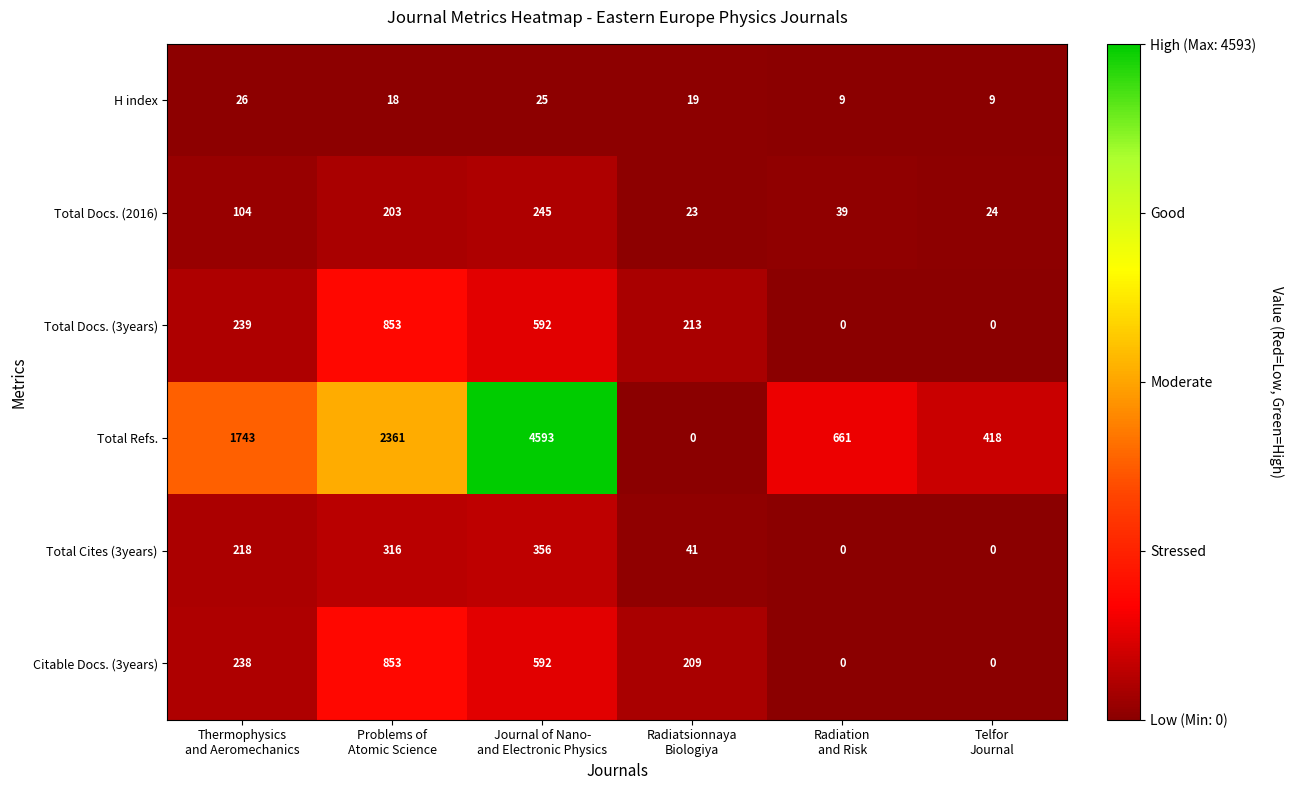

What is the difference between the second highest and minimum values in the Total Refs. series?

2361